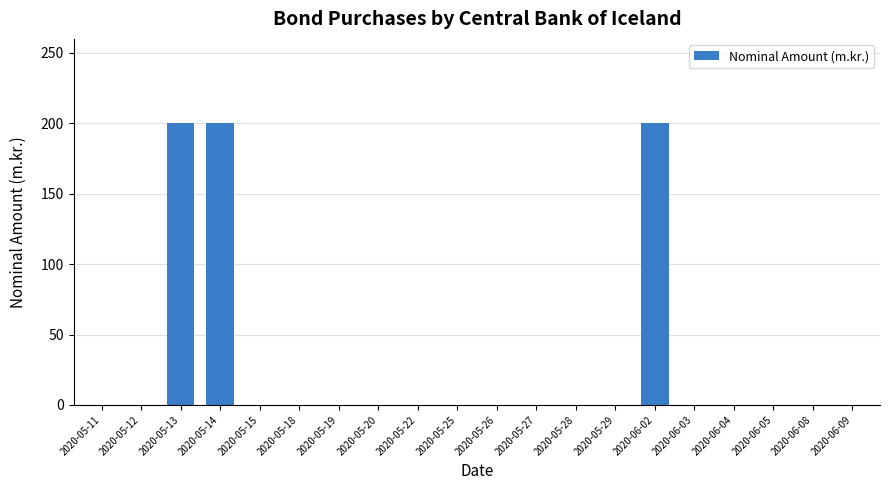

What is the greatest value displayed?

200